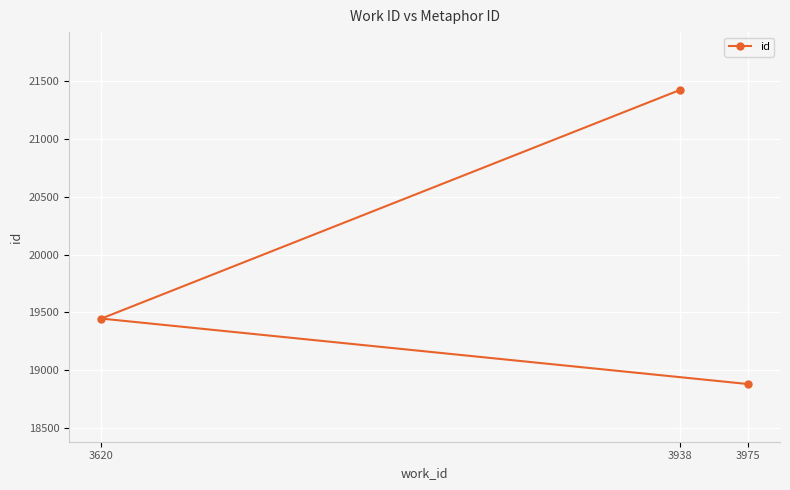

How many series are shown in this chart?

1